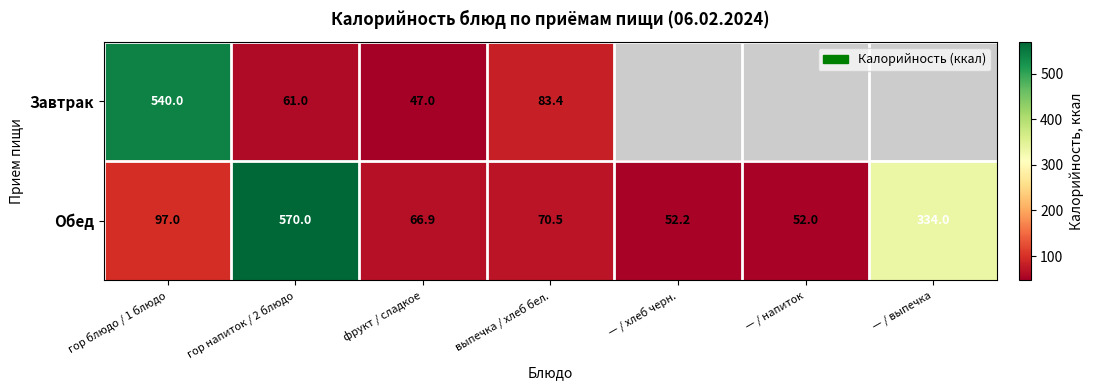

How many categories are shown in the chart?

7